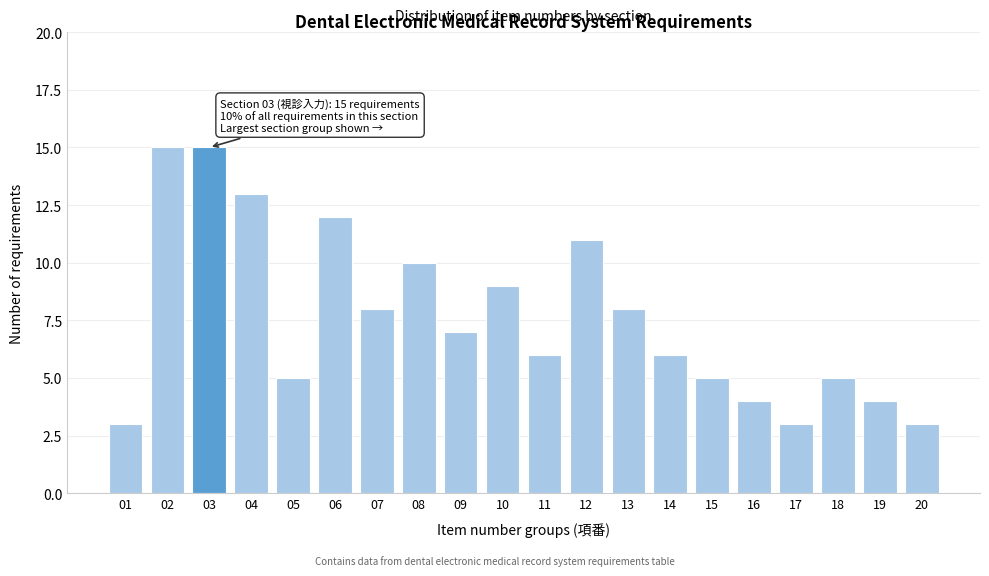

Reading right to left, what are all the values shown in this chart?

20=3	19=4	18=5	17=3	16=4	15=5	14=6	13=8	12=11	11=6	10=9	09=7	08=10	07=8	06=12	05=5	04=13	03=15	02=15	01=3